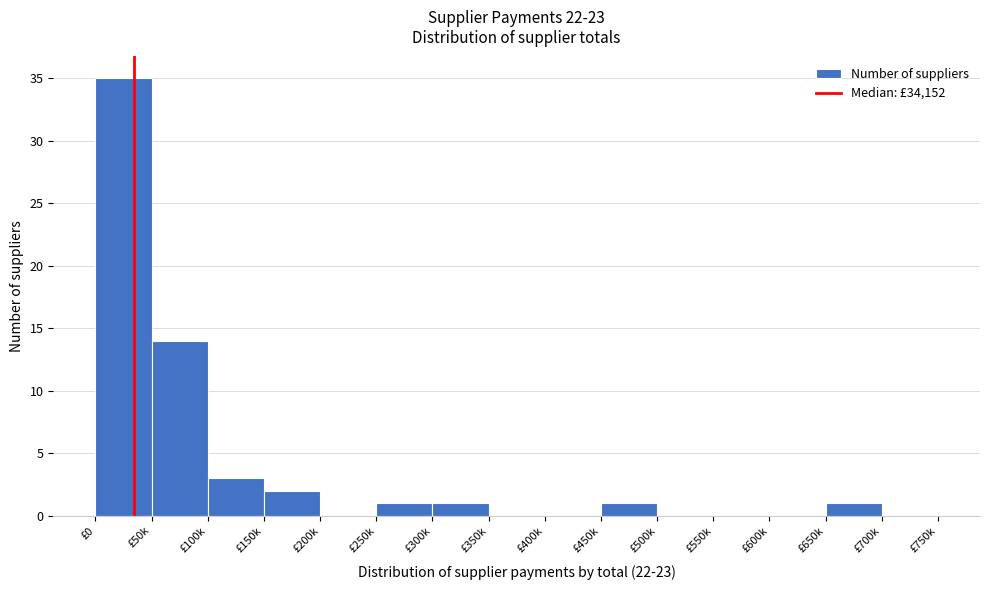

Reading right to left, list all the values displayed in this chart.

£700k=0	£650k=1	£600k=0	£550k=0	£500k=0	£450k=1	£400k=0	£350k=0	£300k=1	£250k=1	£200k=0	£150k=2	£100k=3	£50k=14	£0=35